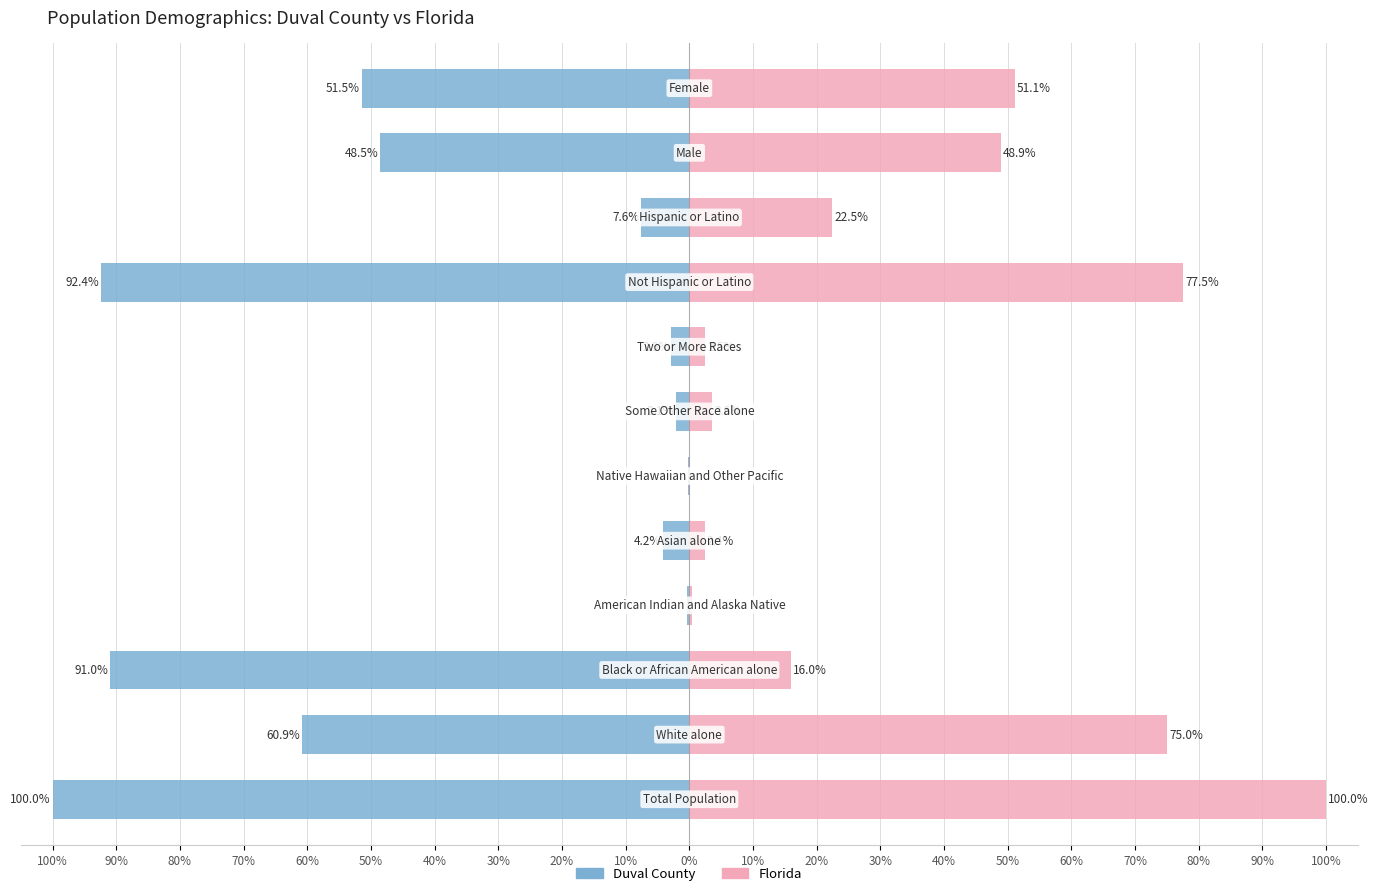

List the series in order of their peak value, highest first.

Florida, Duval County